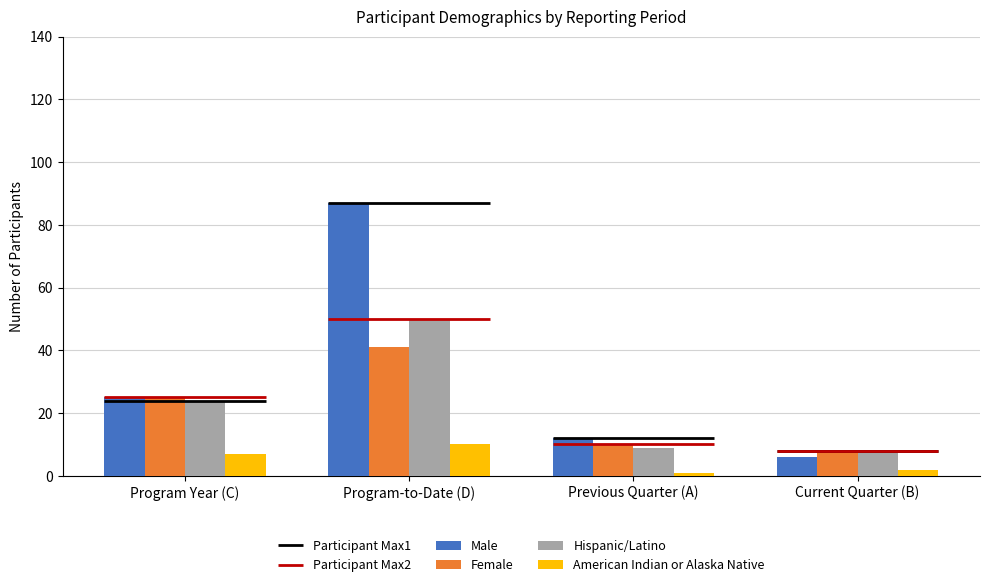

Rank the series by their maximum value, from highest to lowest.

Male, Hispanic/Latino, Female, American Indian or Alaska Native